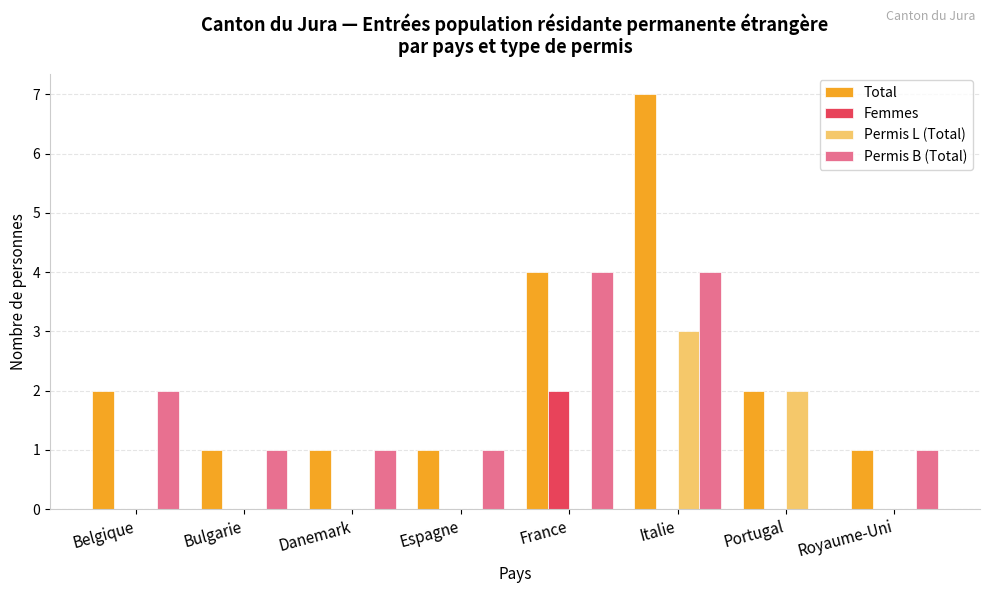

How many groups of bars are there?

8